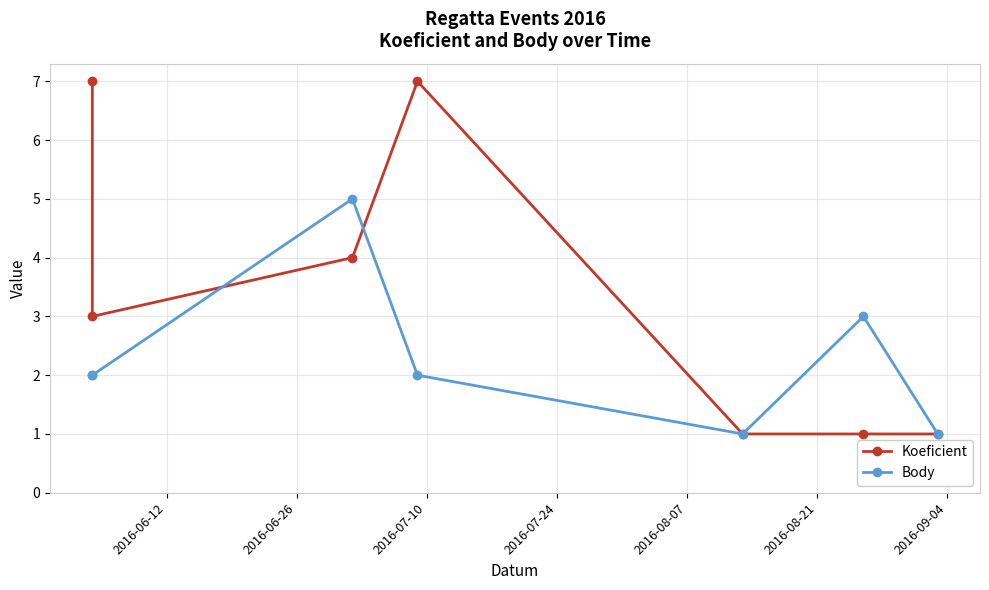

Rank the series by their maximum value, from lowest to highest.

Body, Koeficient